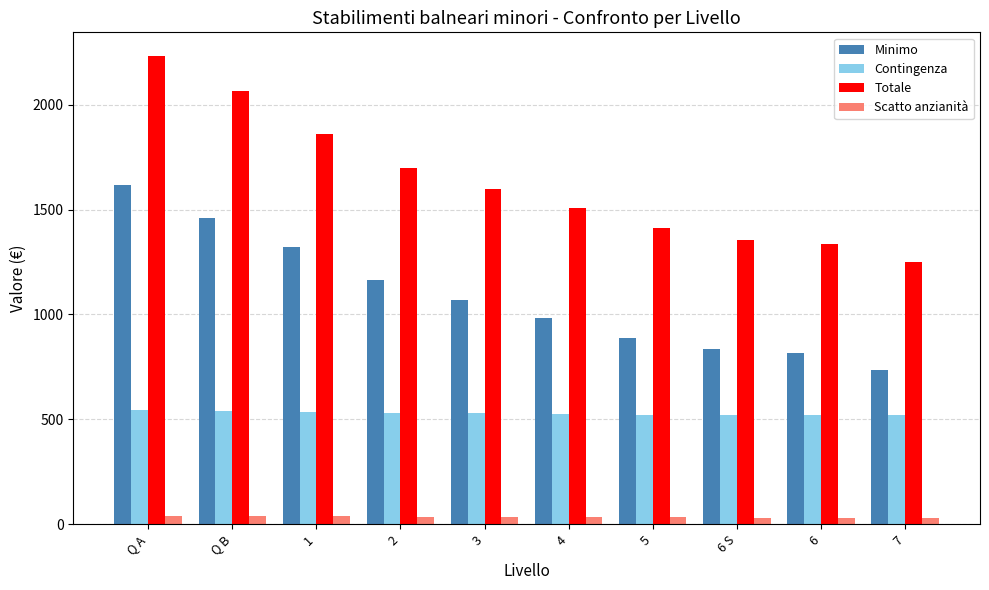

Which category has the highest value across all series?

Q A